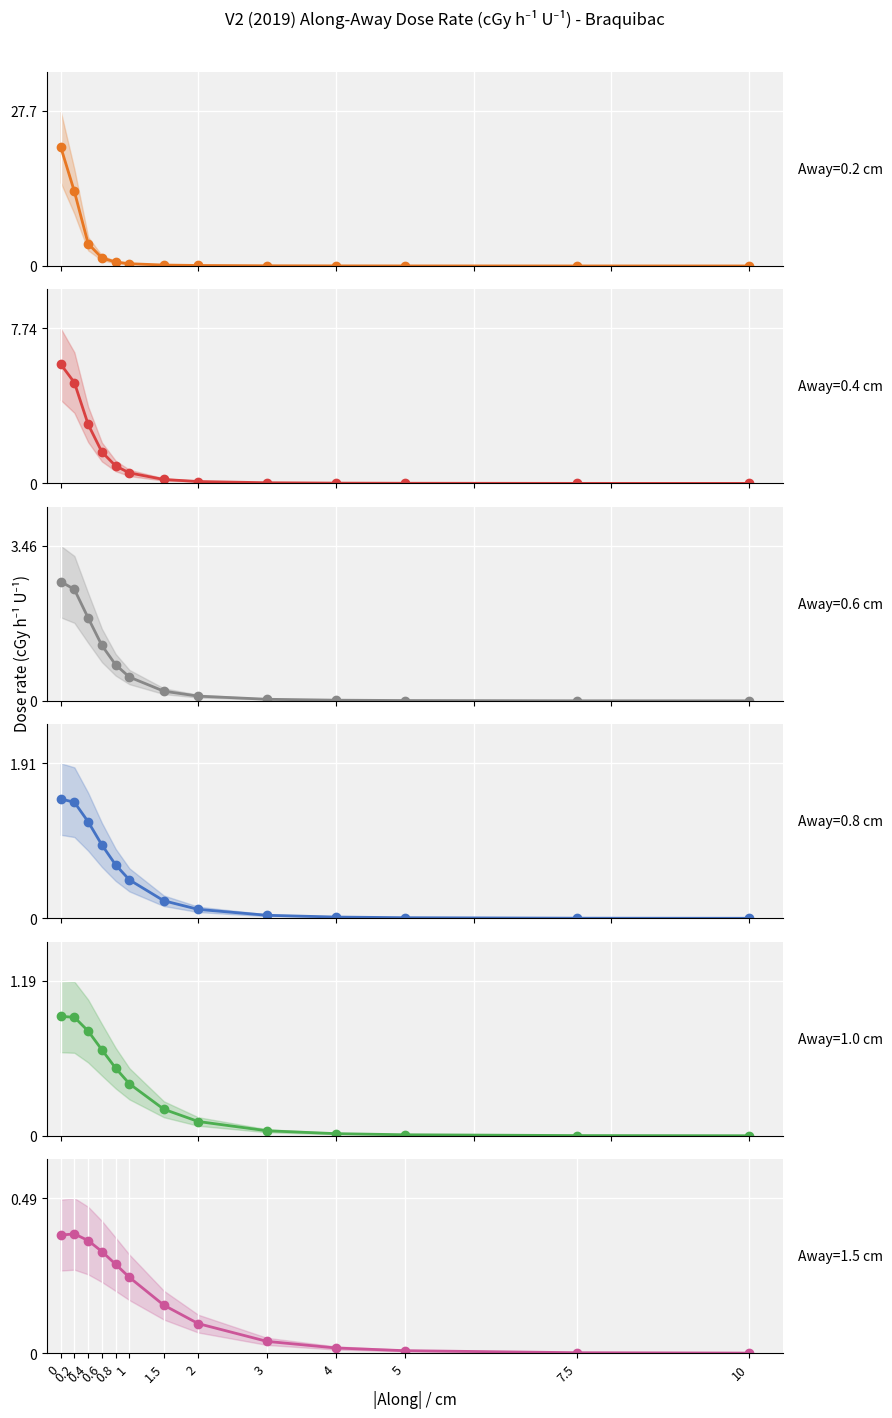

What is the label of the 8th point from the right?

1